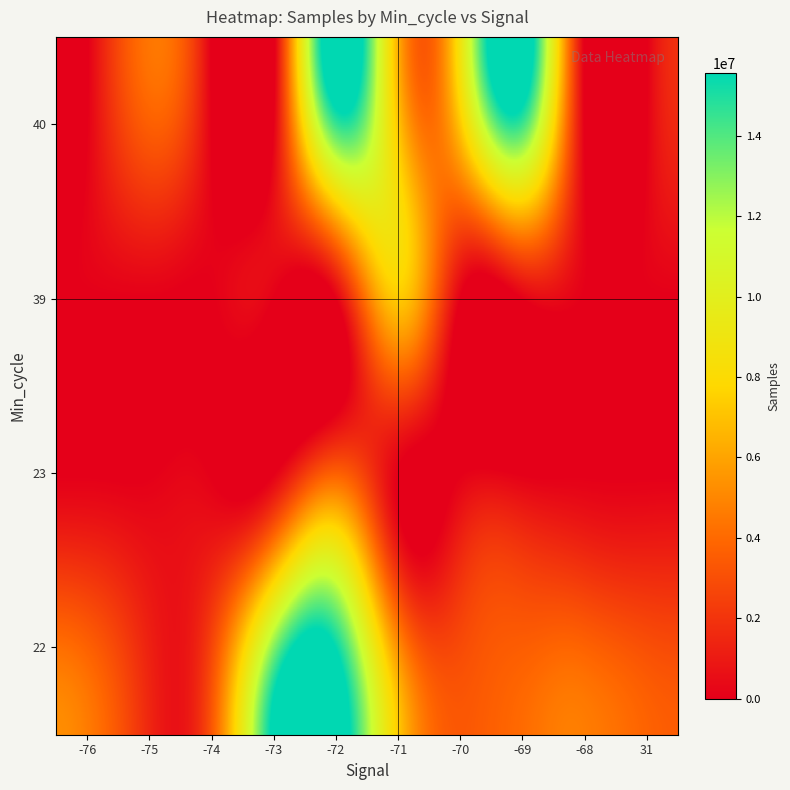

Reading left to right, list all the values displayed in this chart.

22: -76=3749969	-75=1283733	-74=2644500	-73=13076127	-72=15565502	-71=5372511	-70=2863614	-69=3582143	-68=3777385	31=3052416
23: -76=0	-75=0	-74=0	-73=0	-72=3703074	-71=0	-70=0	-69=0	-68=0	31=0
39: -76=0	-75=0	-74=0	-73=0	-72=0	-71=7221747	-70=0	-69=0	-68=0	31=0
40: -76=0	-75=3598692	-74=0	-73=0	-72=14394112	-71=7209284	-70=7165877	-69=14334462	-68=0	31=0